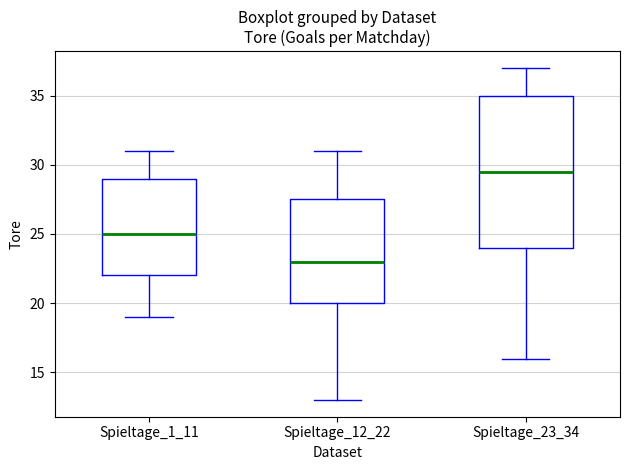

Reading left to right, read every box against the y-axis: the position of its median line, the range the box covers, and the ends of its whiskers. The values are not printed on the chart, so give them approximately, as read against the axis.

Spieltage_1_11: median 25.0, box 22.0 to 29.0, whiskers 19.0 to 31.0
Spieltage_12_22: median 23.0, box 20.0 to 27.5, whiskers 13.0 to 31.0
Spieltage_23_34: median 29.5, box 24.0 to 35.0, whiskers 16.0 to 37.0